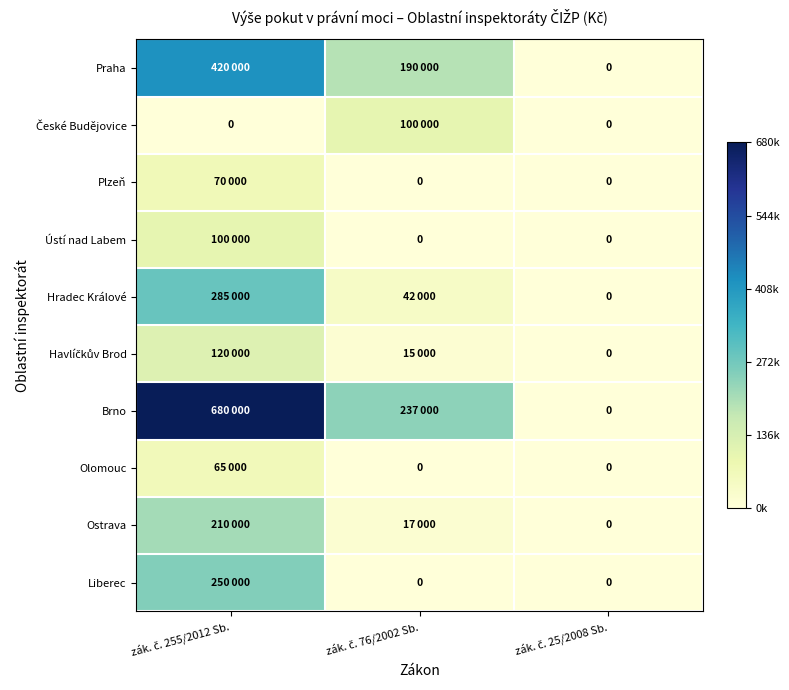

At which category is the sum across all series the highest?

zák. č. 255/2012 Sb.